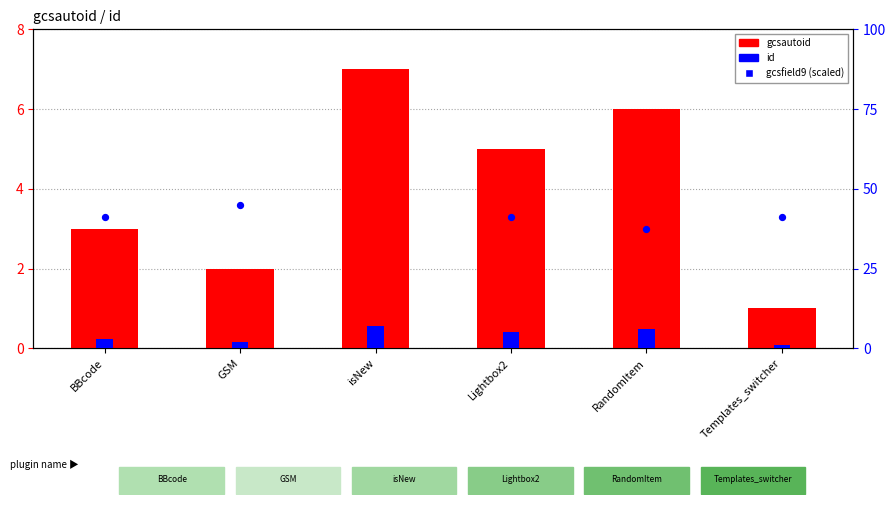

Which series has the largest total across all categories?

gcsautoid